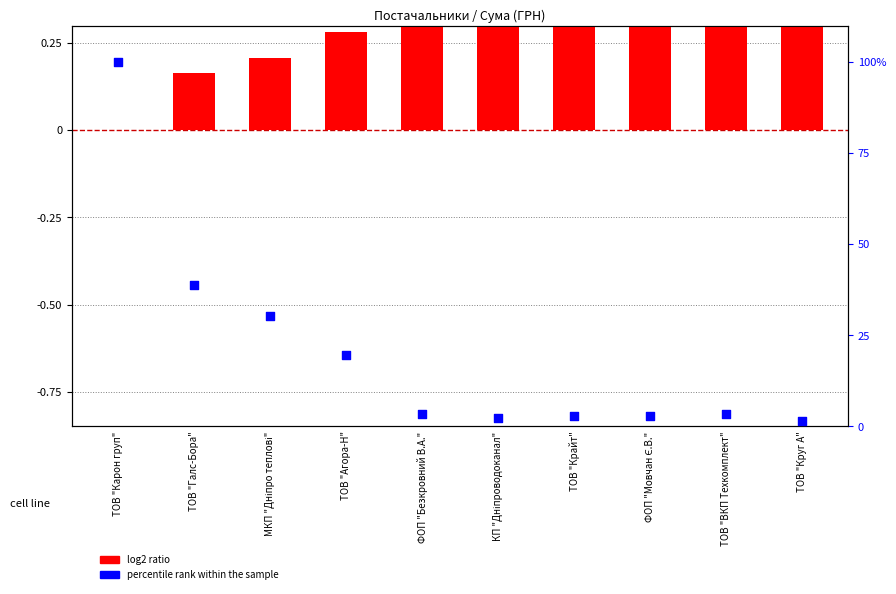

Which series contains the lowest Y value?

log2 ratio